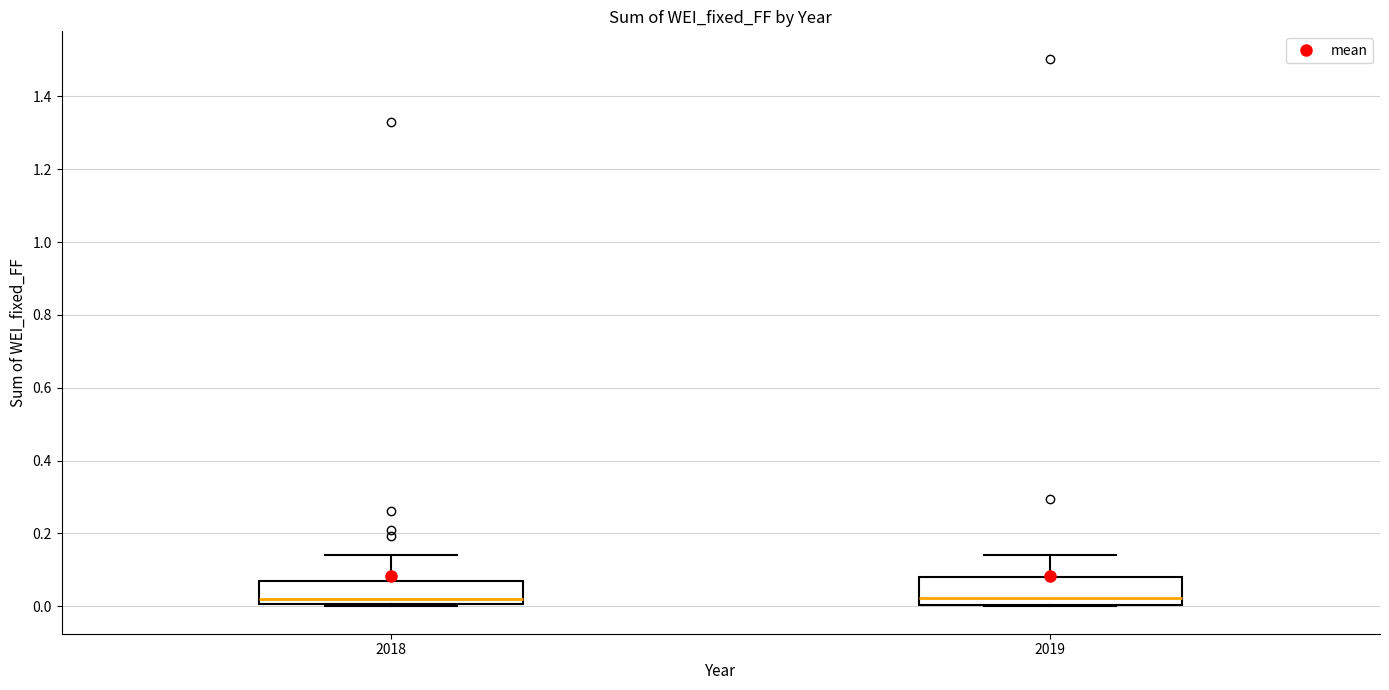

Where is the upper edge of the box at x = 2019 on the y-axis? The values are not printed on the chart, so give them approximately, as read against the axis.

0.08